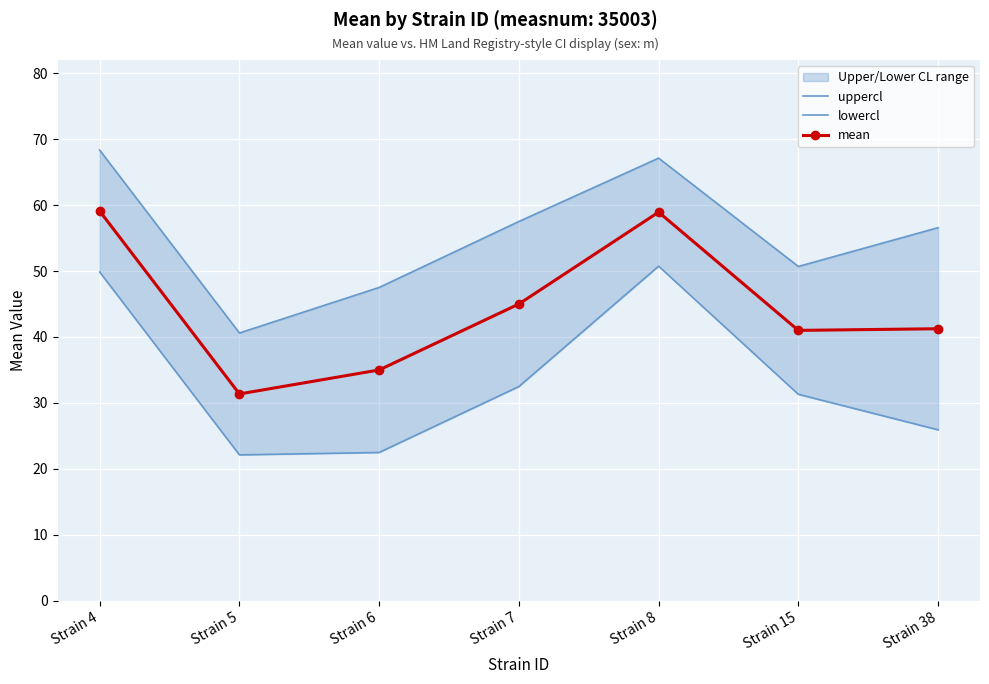

Rank the series at Strain 8 from highest to lowest value.

uppercl, mean, lowercl